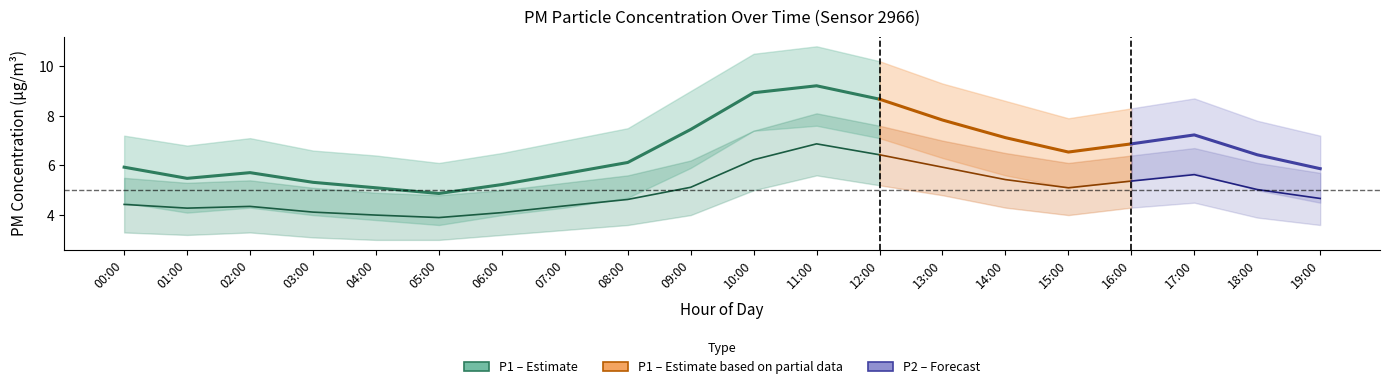

Where is the first local minimum for P2?

01:00